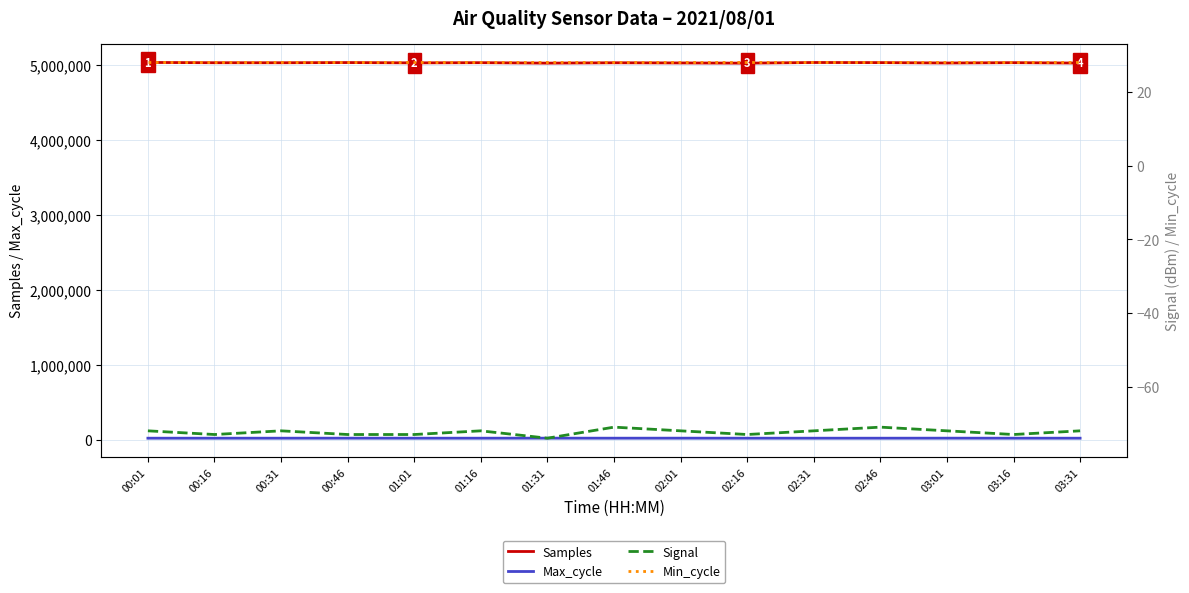

Which series has the largest total across all categories?

Samples